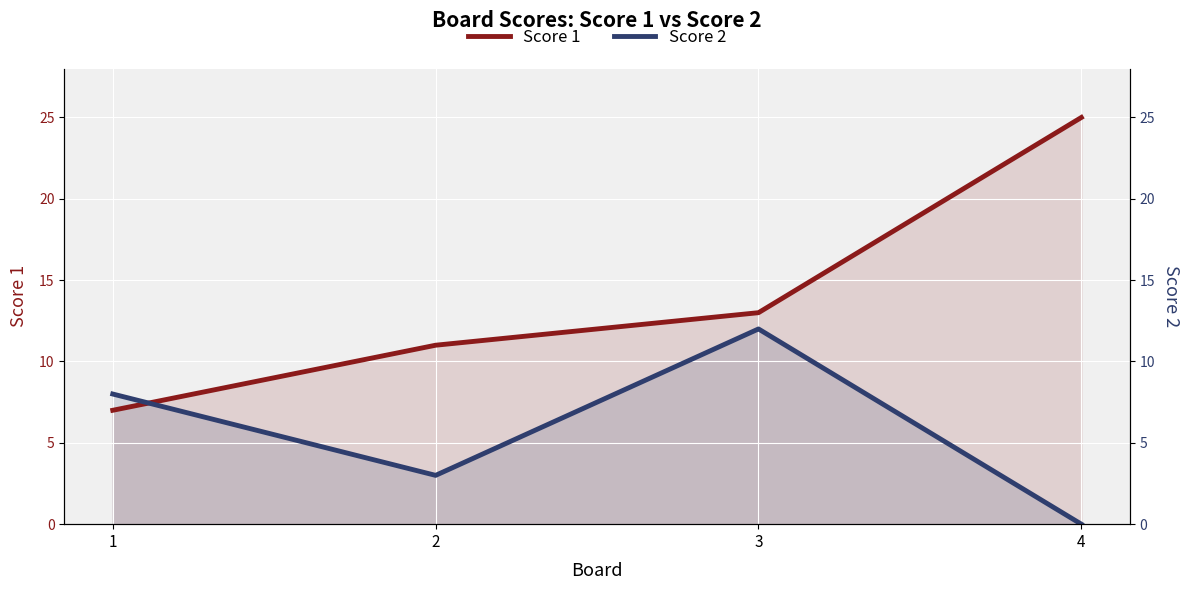

How many times do Score 2 and Score 1 cross each other?

1